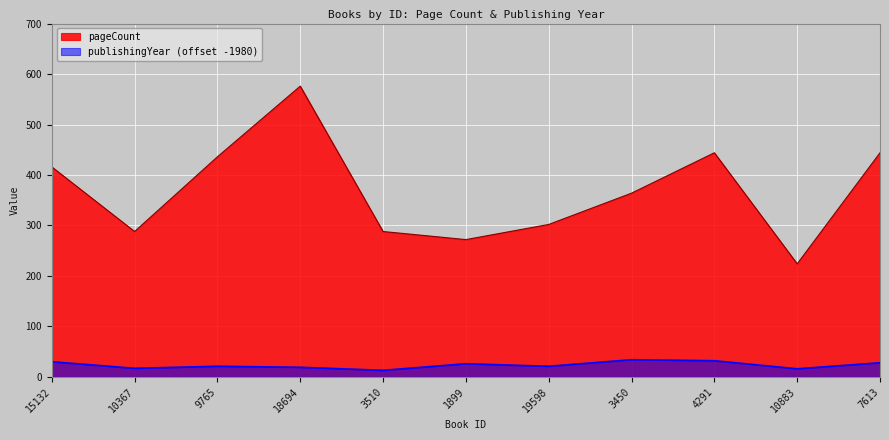

What is the difference between the publishingYear values at 3510 and 3450?

21